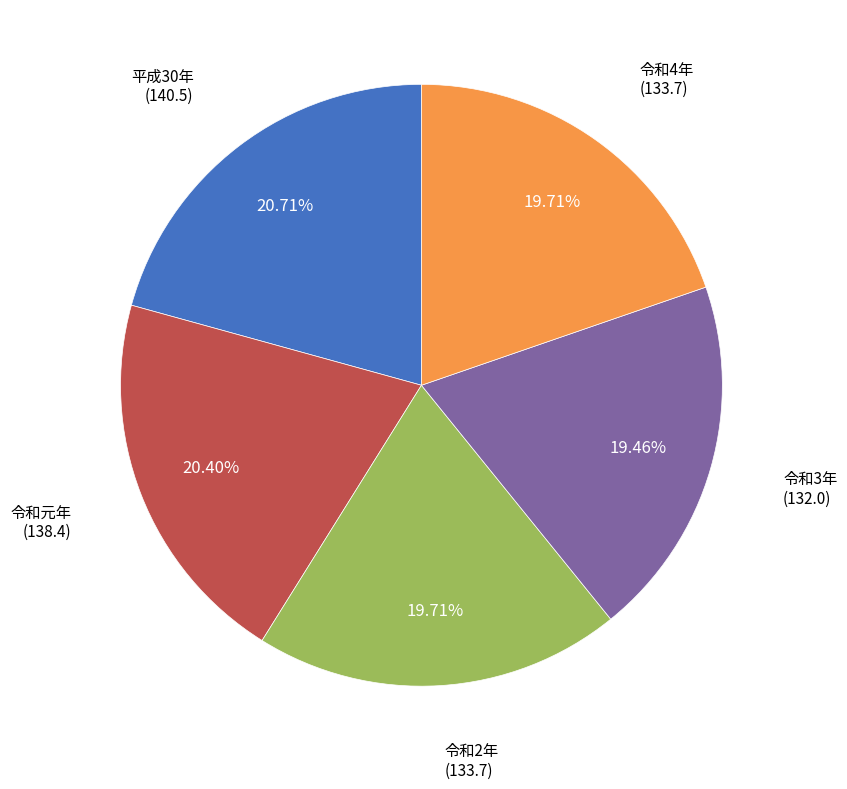

Is there a majority slice in this chart?

No